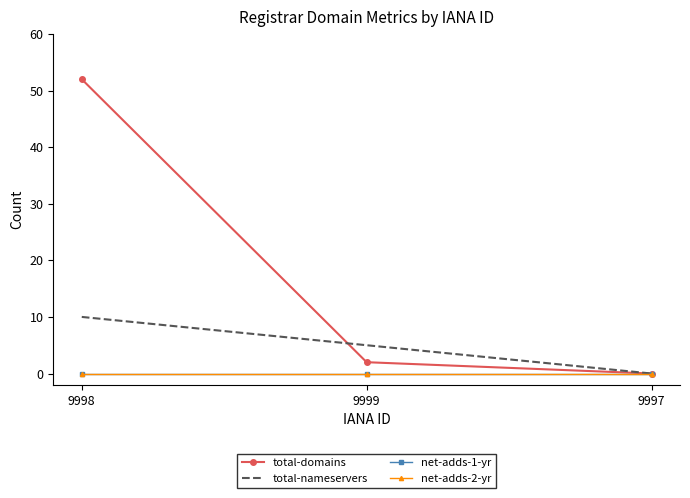

Which series has the largest total across all categories?

total-domains